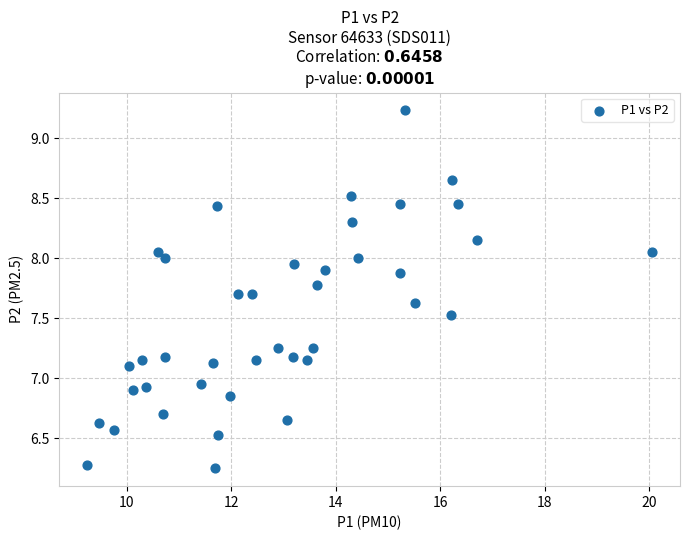

What is the range of X values (max minus min)?

10.8